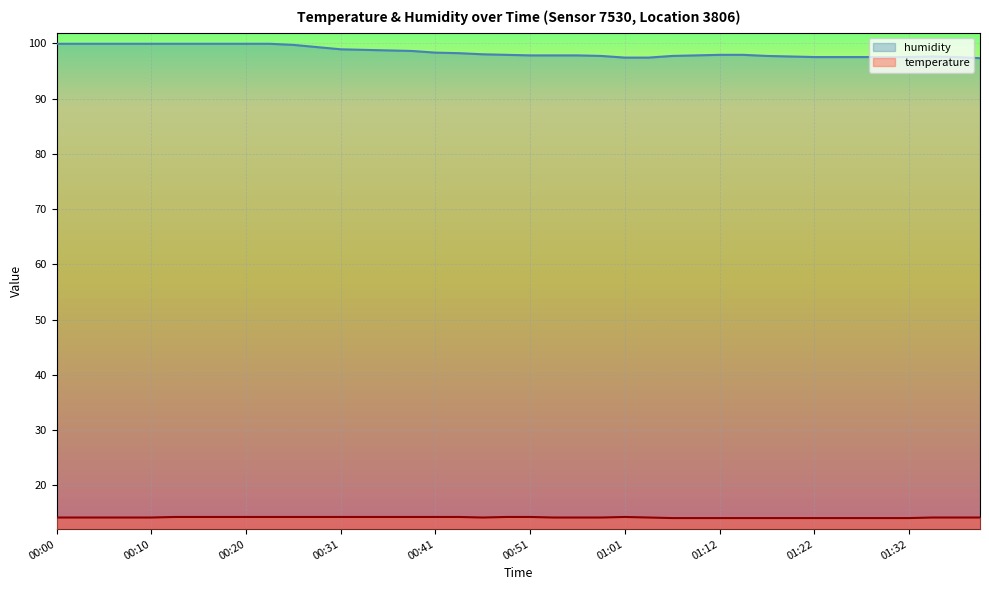

How many lines are shown in the chart?

2